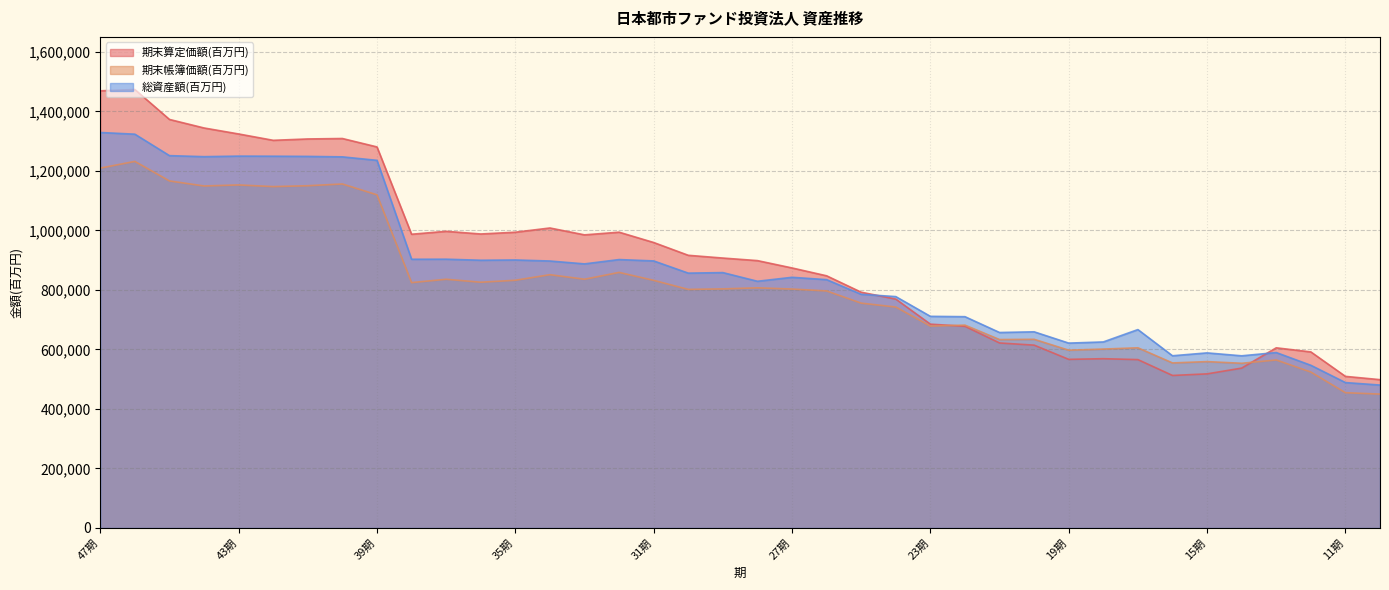

Which series has the largest total across all categories?

期末算定価額(百万円)